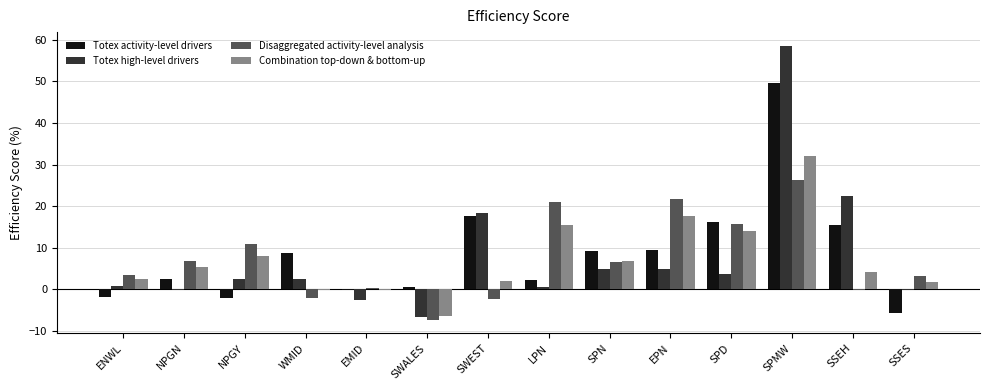

How many groups of bars are there?

14